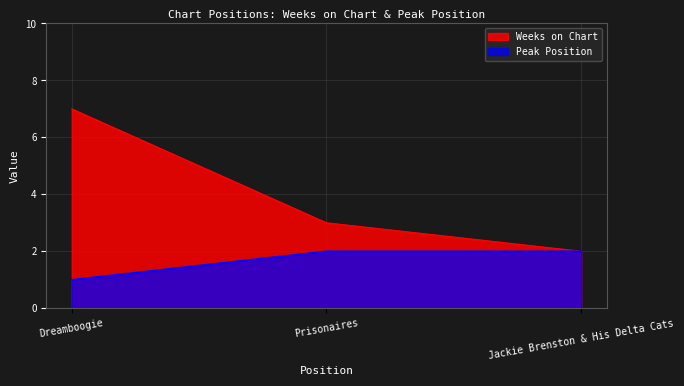

Reading left to right, what are all the values shown in this chart?

Weeks on Chart: 7	3	2
Peak Position: 1	2	2